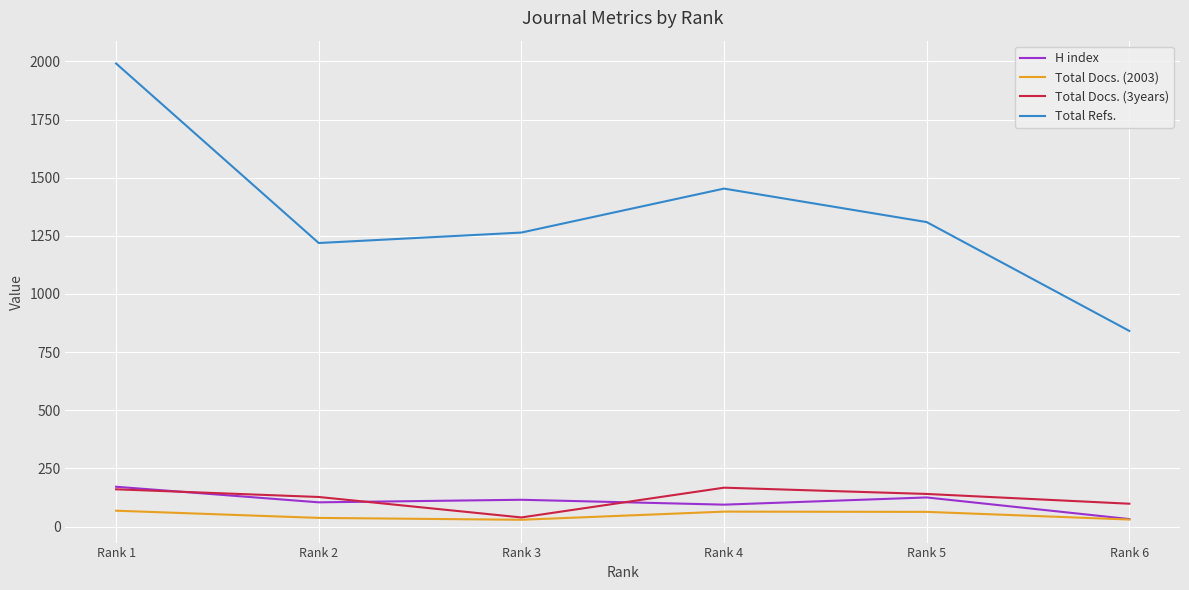

At which label does Total Refs. reach its peak?

Rank 1